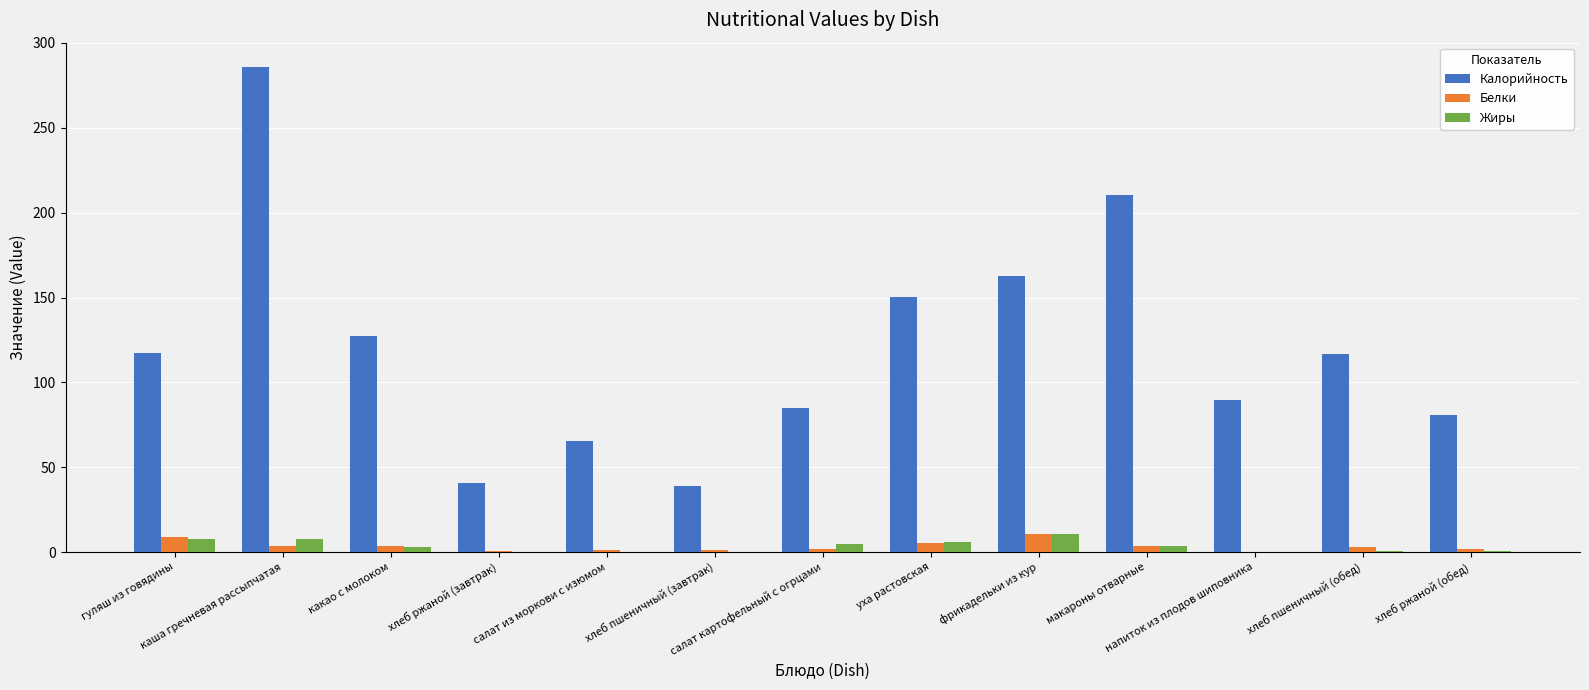

Are the bars horizontal?

No